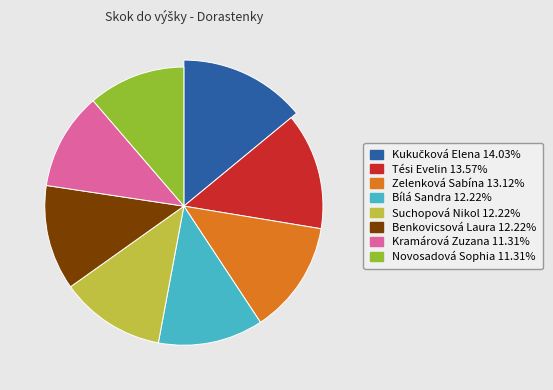

Is it true that Tési Evelin is 1% of the pie?

False